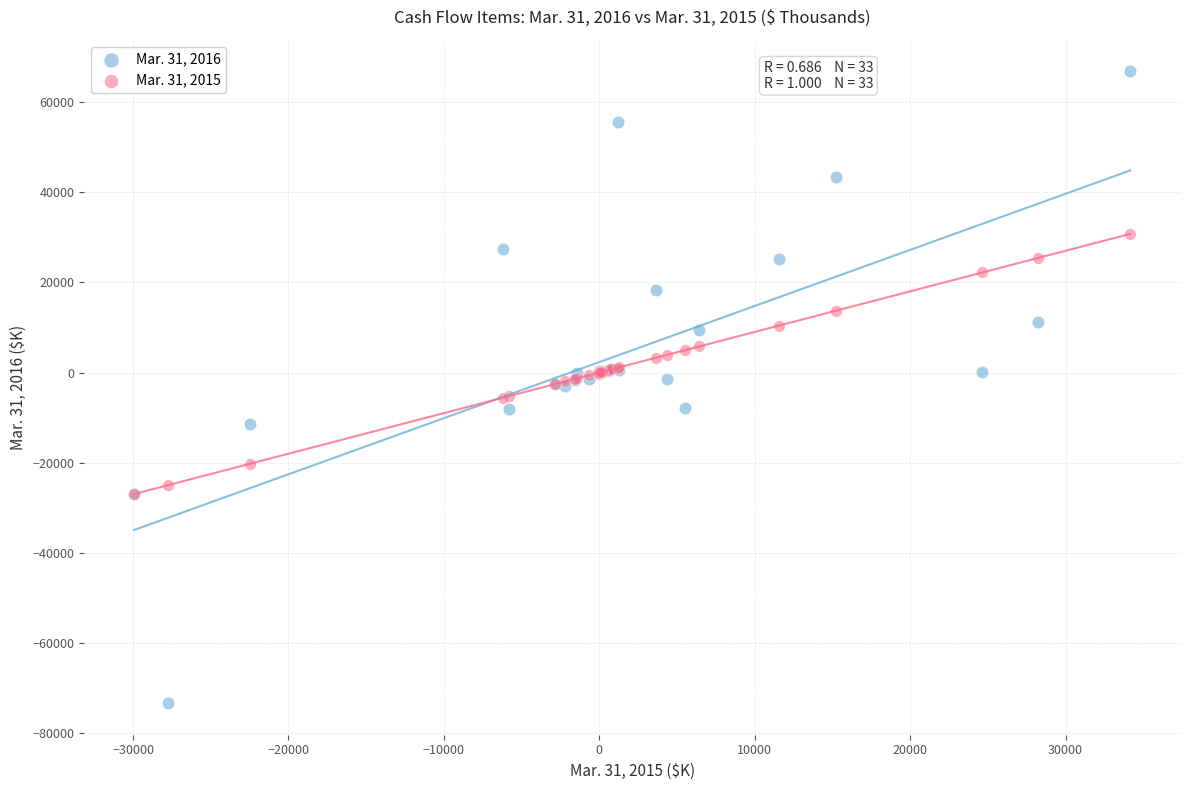

What are all the series names shown in the legend?

Mar. 31, 2016, Mar. 31, 2015